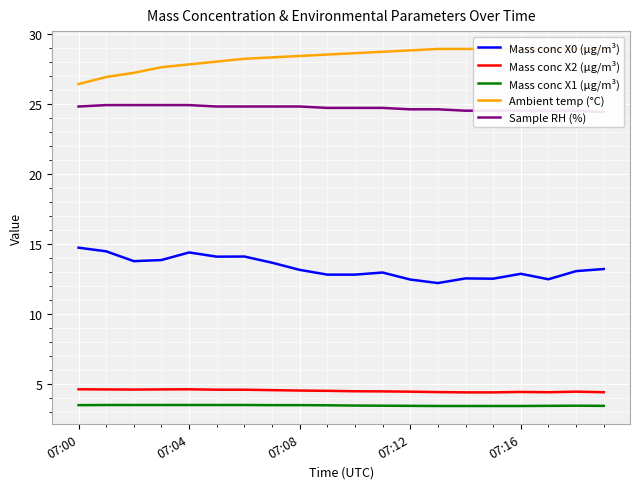

Read the Mass conc X2 (μg/m³) value at 18.

4.5